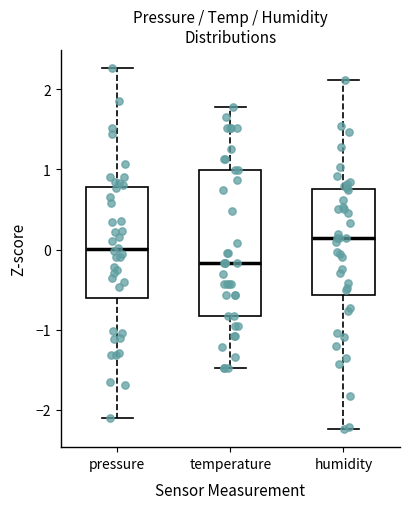

Reading left to right, read every box against the y-axis: the position of its median line, the range the box covers, and the ends of its whiskers. The values are not printed on the chart, so give them approximately, as read against the axis.

pressure: median 0.0, box -0.6 to 0.8, whiskers -2.1 to 2.3
temperature: median -0.2, box -0.8 to 1.0, whiskers -1.5 to 1.8
humidity: median 0.1, box -0.6 to 0.8, whiskers -2.2 to 2.1